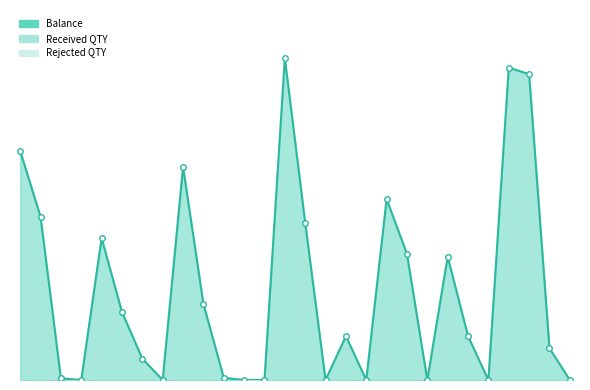

How many categories are shown in the chart?

28